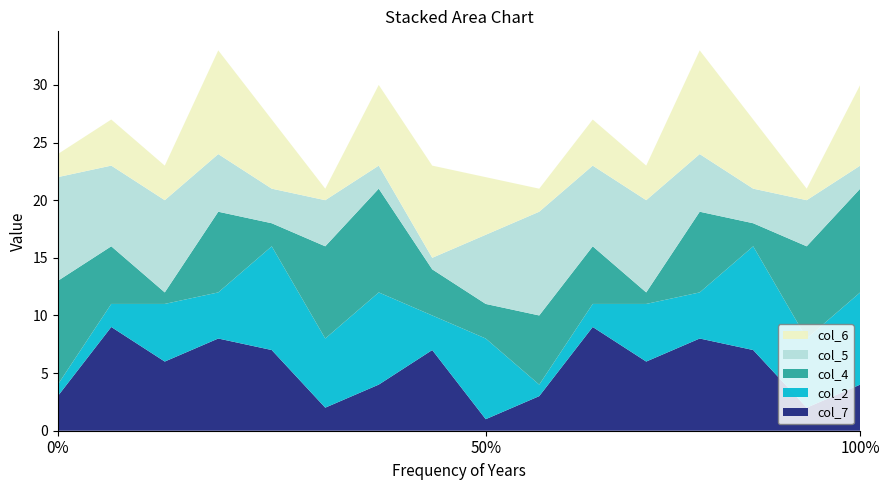

Reading left to right, extract all data points from this chart.

col_7: 3	9	6	8	7	2	4	7	1	3	9	6	8	7	2	4
col_2: 1	2	5	4	9	6	8	3	7	1	2	5	4	9	6	8
col_4: 9	5	1	7	2	8	9	4	3	6	5	1	7	2	8	9
col_5: 9	7	8	5	3	4	2	1	6	9	7	8	5	3	4	2
col_6: 2	4	3	9	6	1	7	8	5	2	4	3	9	6	1	7